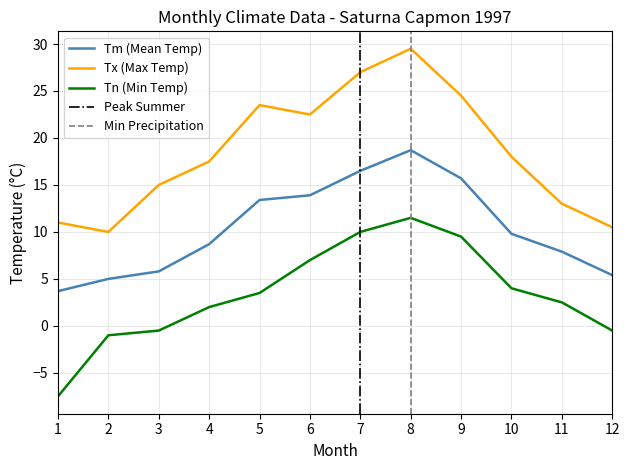

How many values in the Tn series are below 3?

6